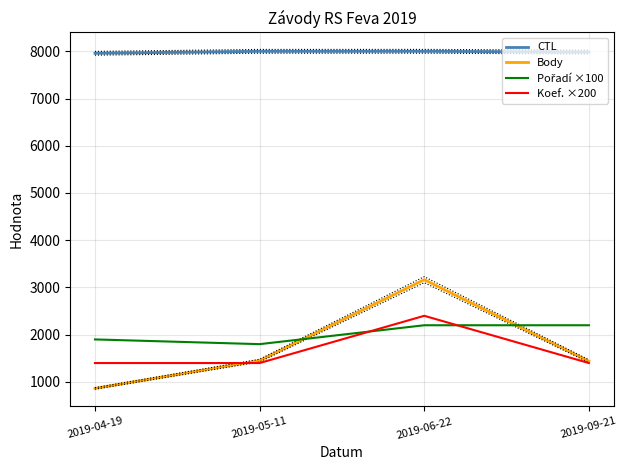

What is the label of the 1st point from the right?

2019-09-21